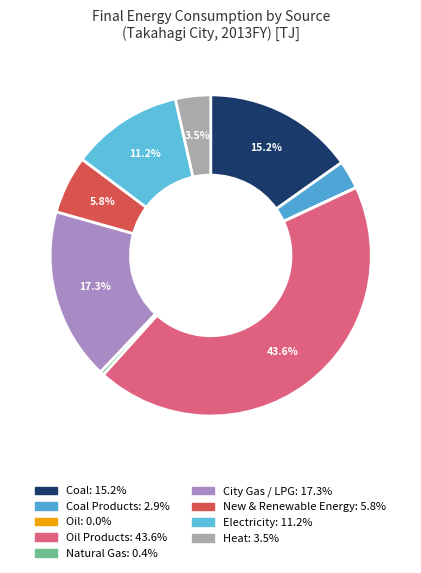

How many slices are in this pie chart?

9